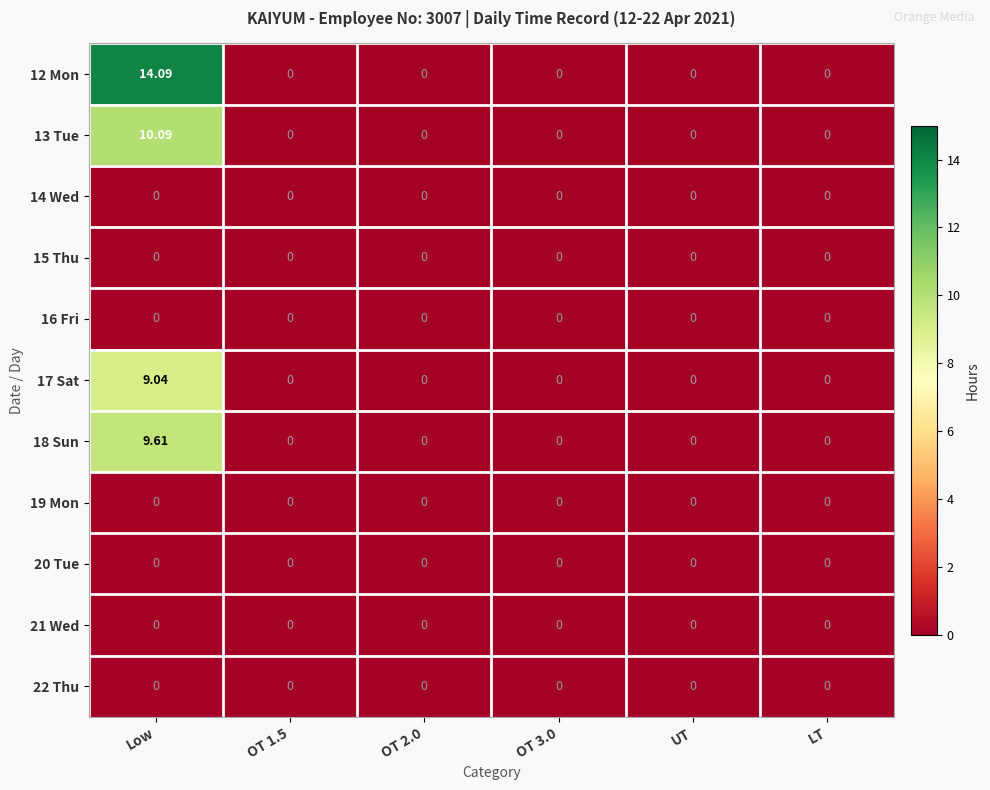

At which category is the sum across all series the highest?

Low